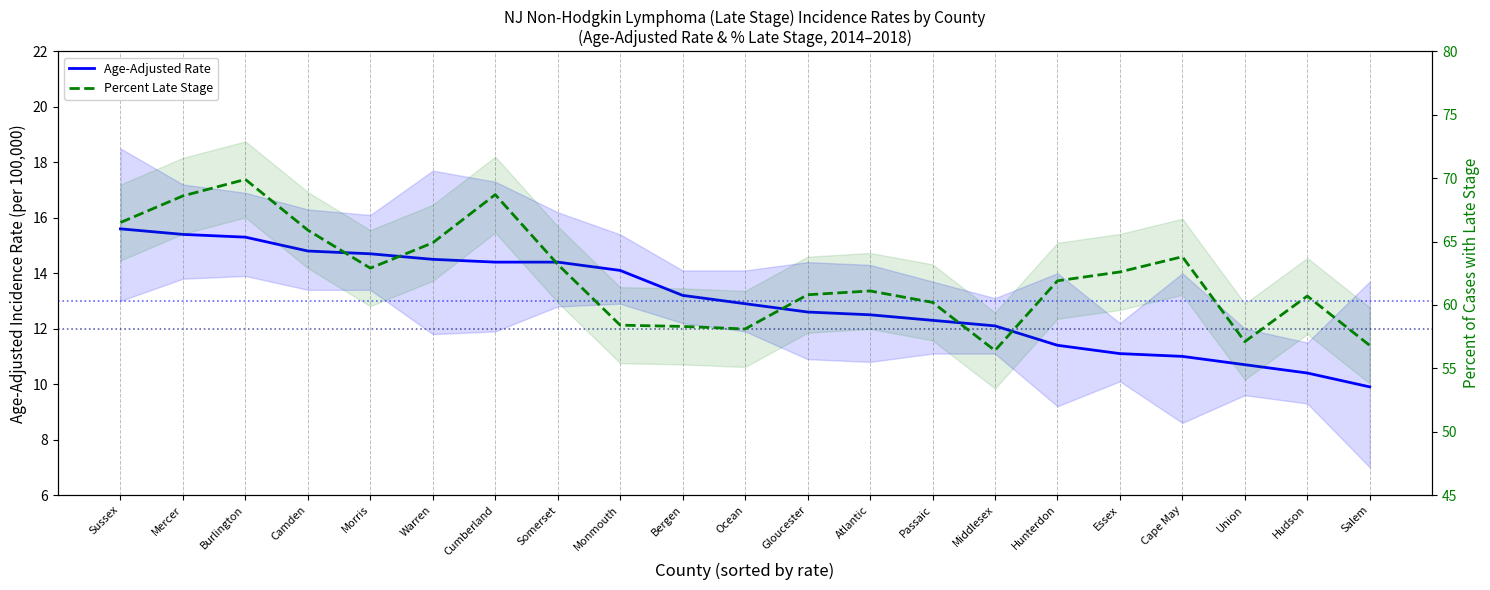

Which series has the largest total across all categories?

Percent Late Stage